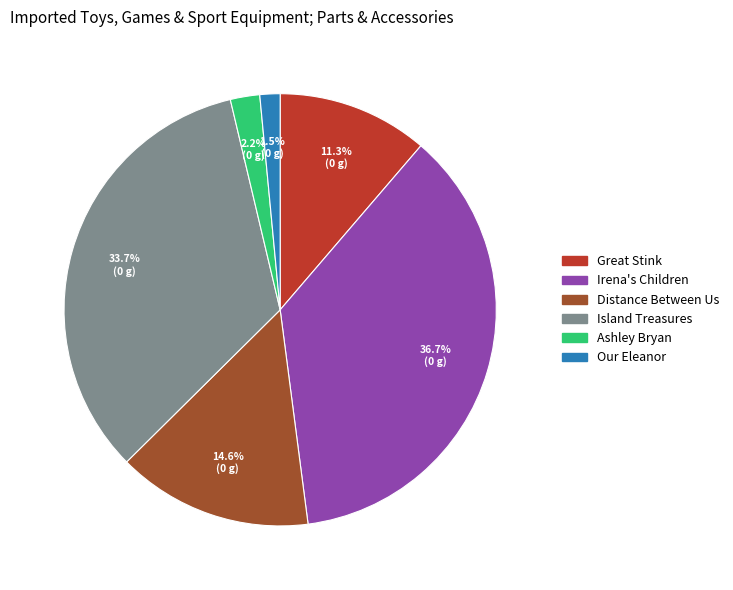

Approximately how many times larger is the value at Irena's Children compared to Distance Between Us?

2.5